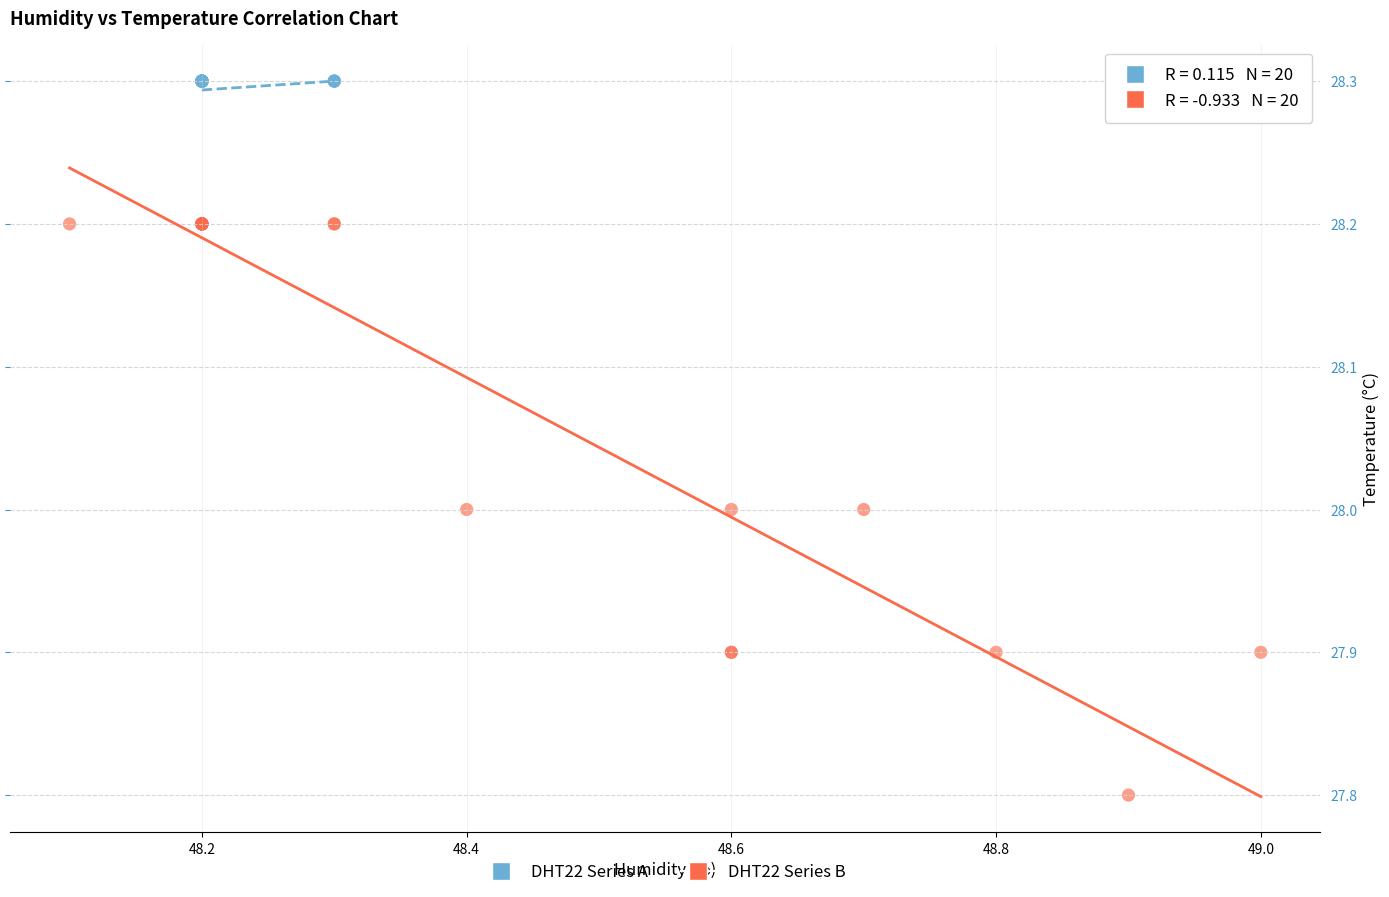

Which series contains the lowest Y value?

DHT22 Series B